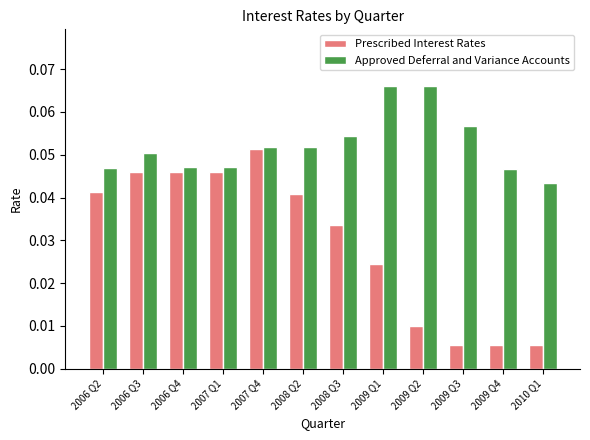

Count the Approved Deferral and Variance Accounts values in the range 0 to 1.

12